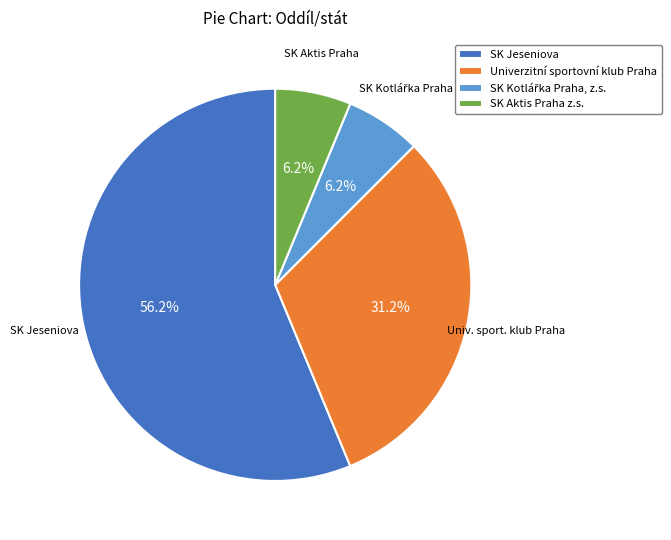

Which has a higher value, SK Jeseniova or Univerzitní sportovní klub Praha?

SK Jeseniova